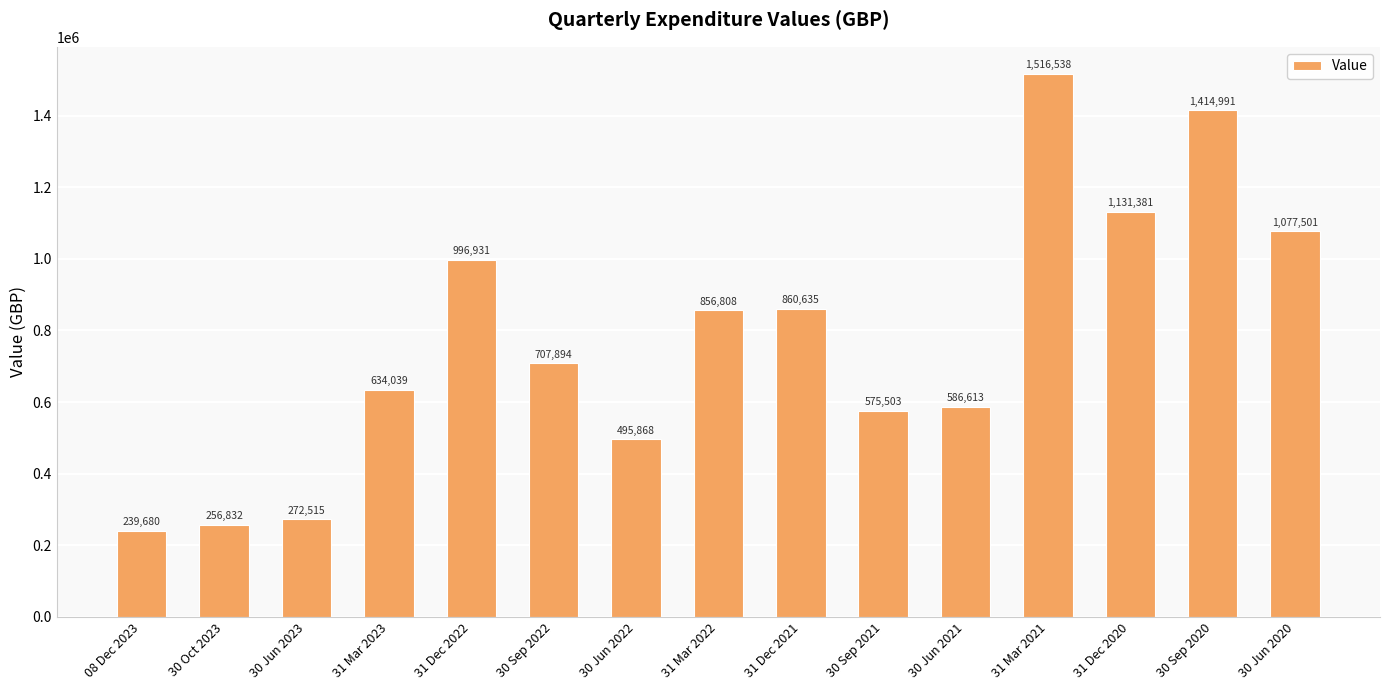

What is the difference between the maximum and minimum values?

1276858.3